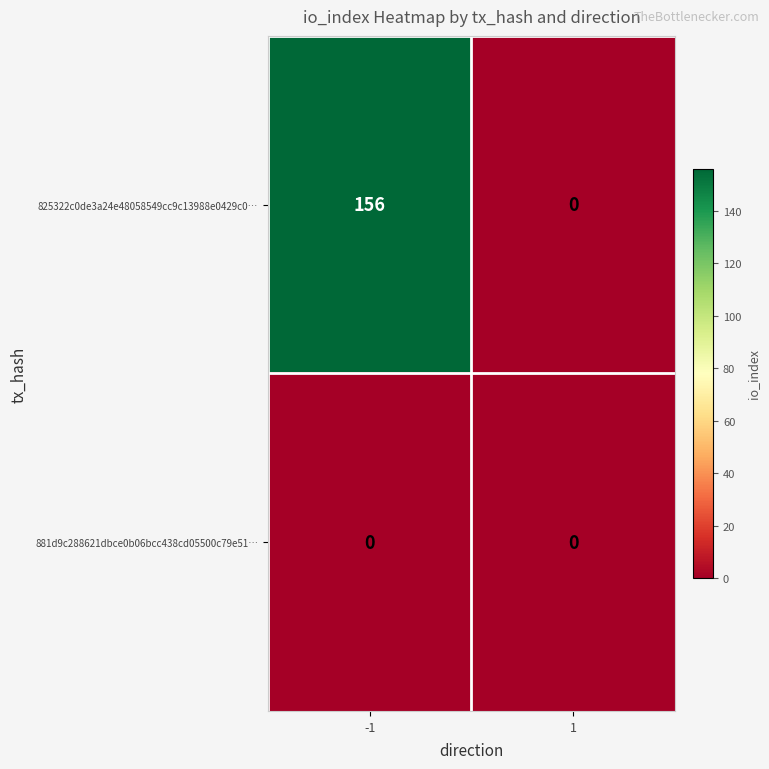

Reading left to right, list all the values displayed in this chart.

825322c0de3a24e48058549cc9c13988e0429c0…: 156	0
881d9c288621dbce0b06bcc438cd05500c79e51…: 0	0